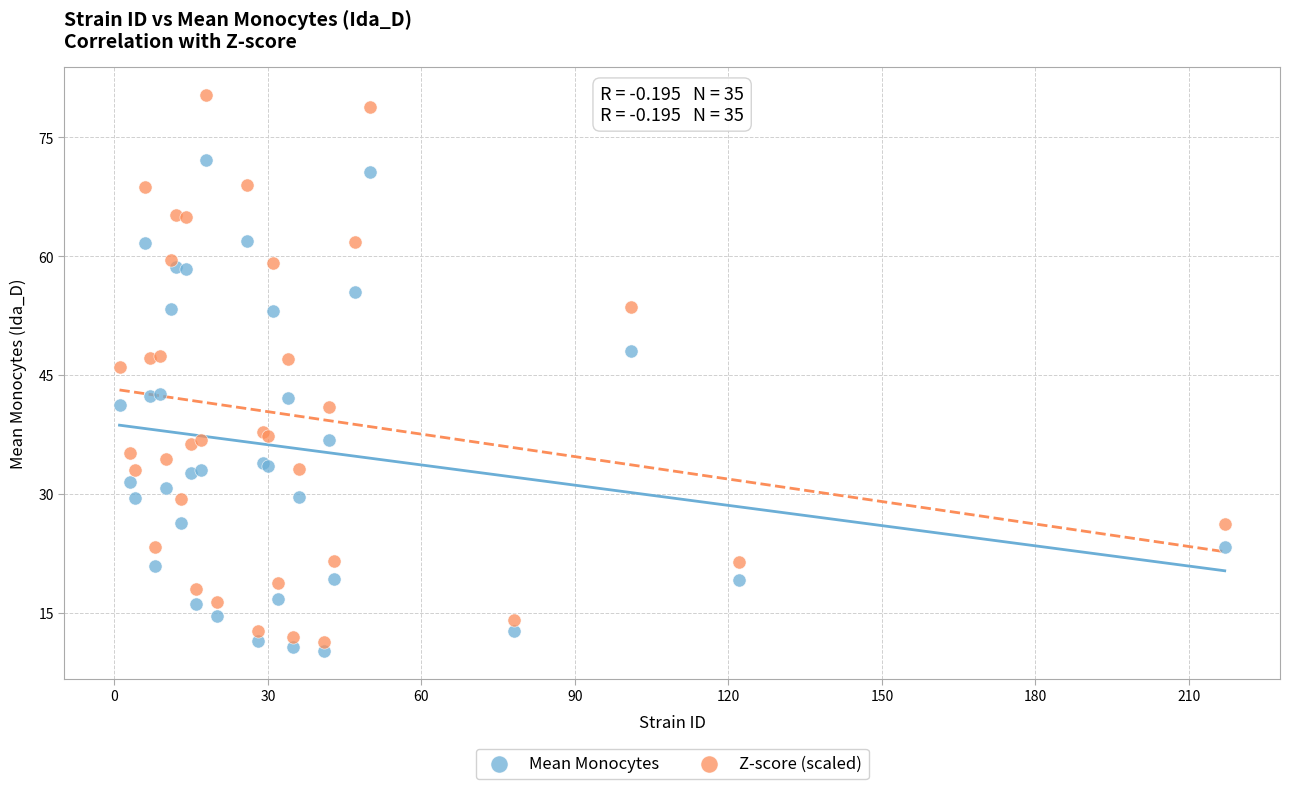

Which series has the widest spread of Y values?

Z-score (scaled)